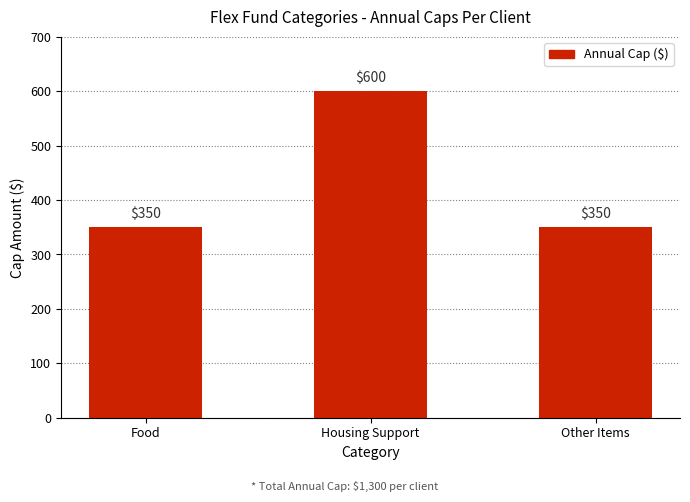

Reading right to left, extract all data points from this chart.

350	600	350